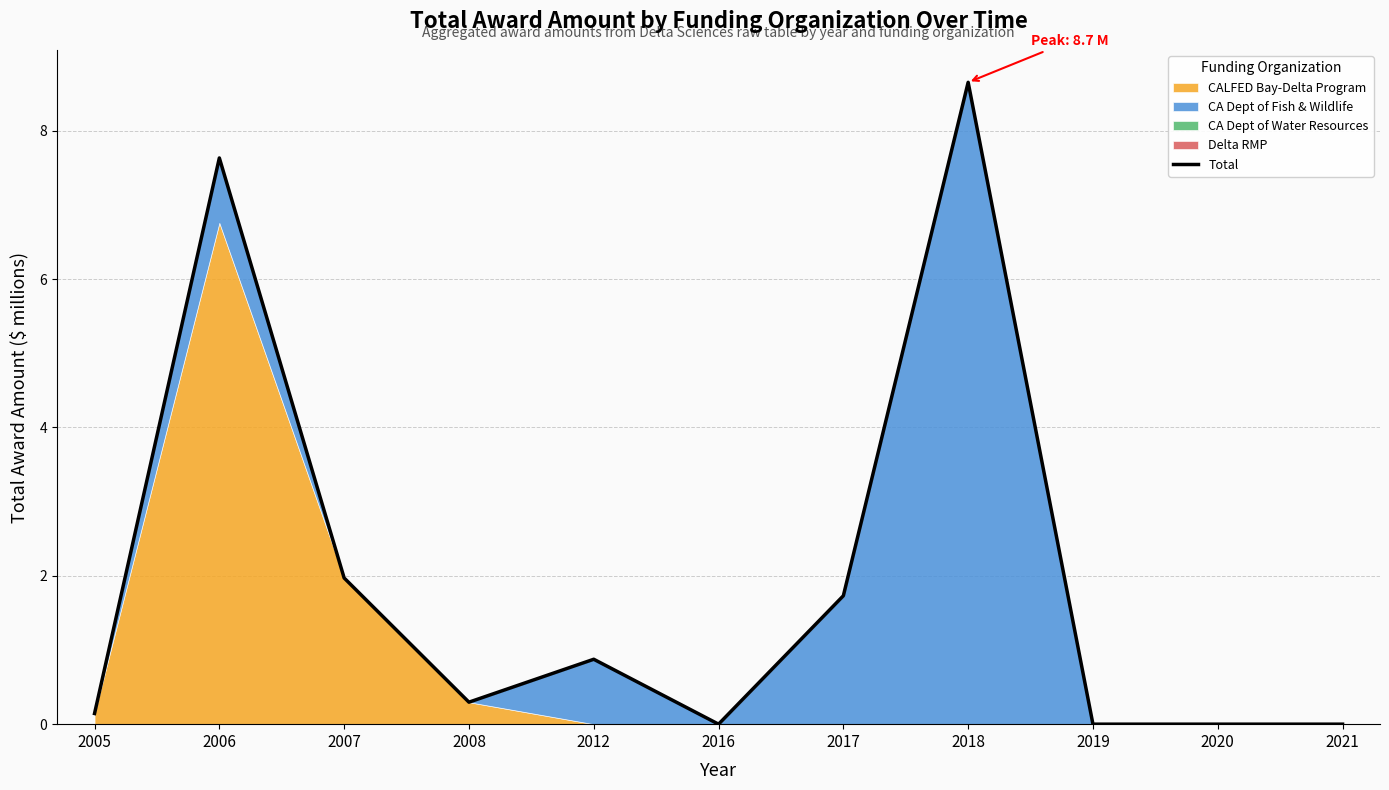

The value at 2020 is -3.7. True or false?

False